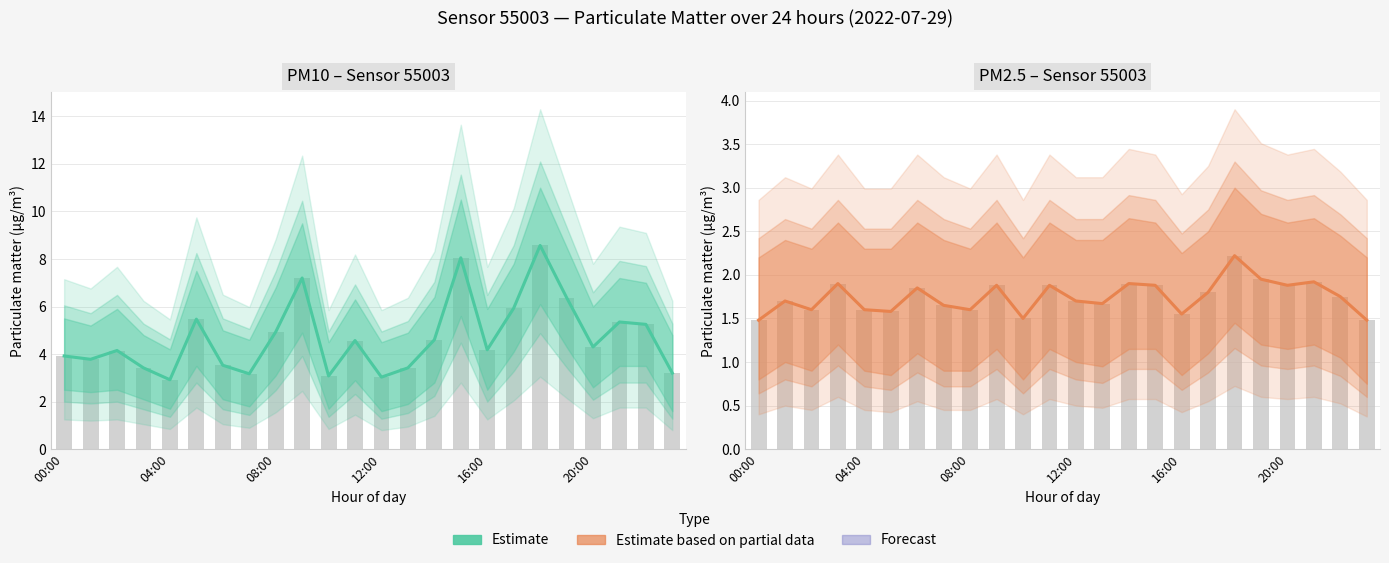

What is the difference between the second highest and minimum values?

0.5